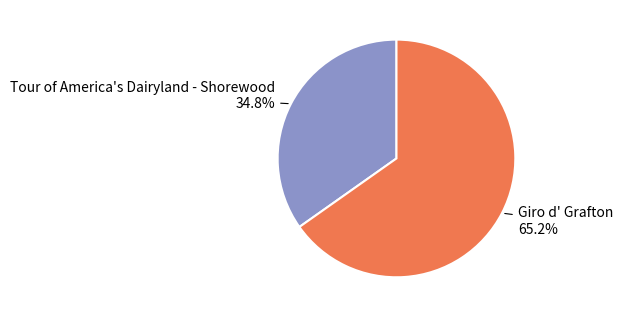

To the nearest percent, what is the difference between the largest and smallest slice percentages?

30%